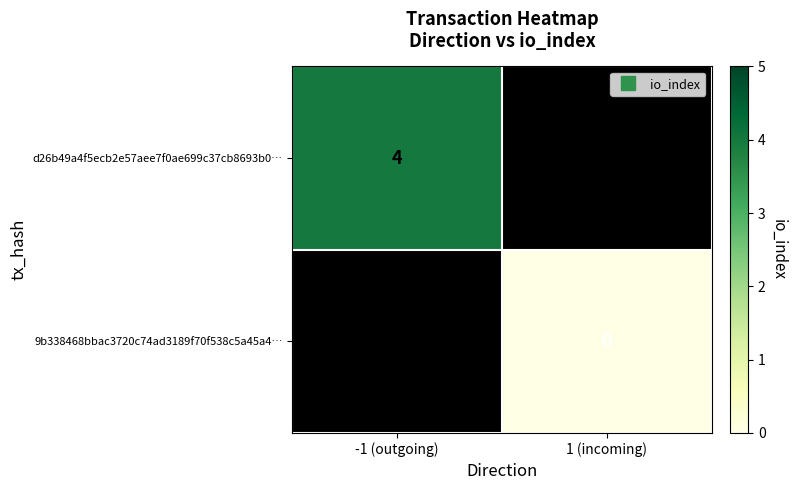

Which category has the lowest value in the d26b49a4f5ecb2e57aee7f0ae699c37cb8693b0… series?

-1 (outgoing)